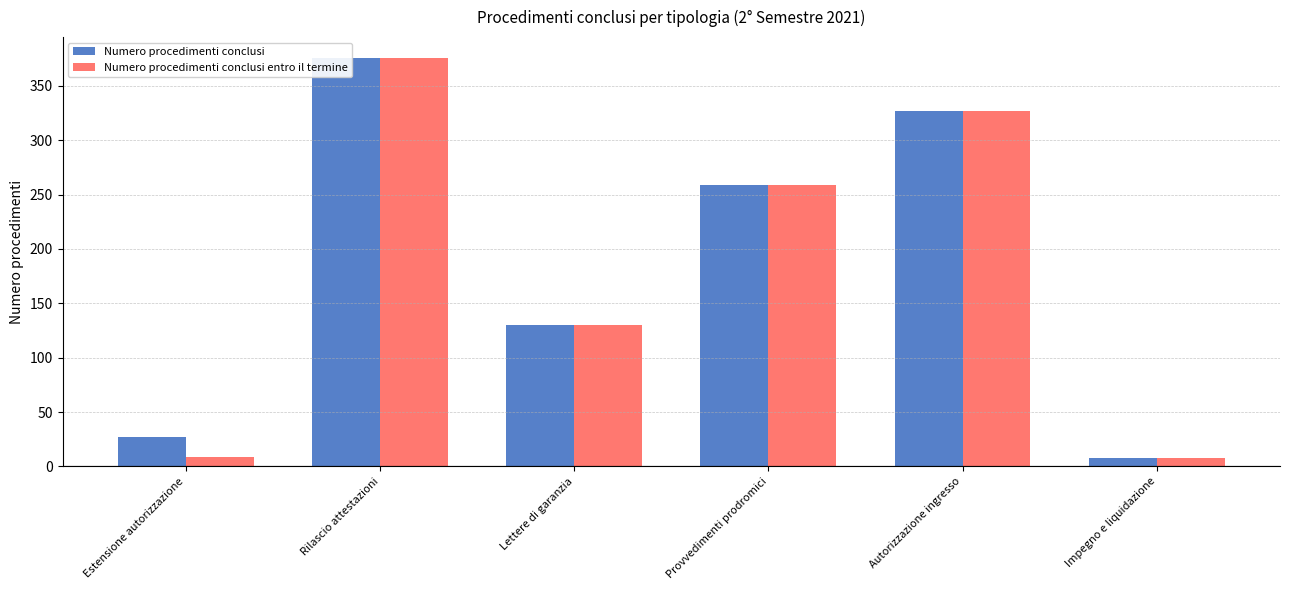

The value of Numero procedimenti conclusi at Rilascio attestazioni is 204. True or false?

False